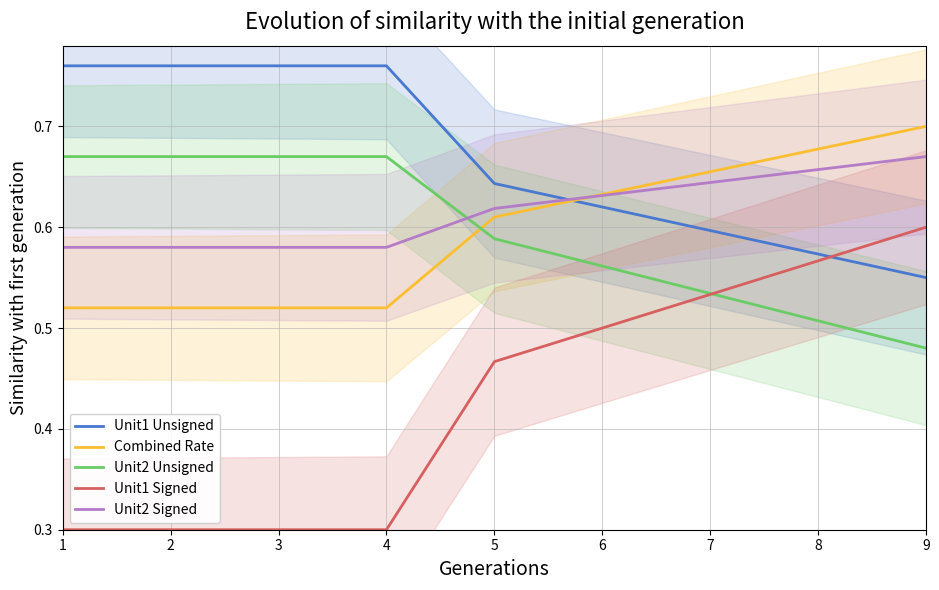

Reading left to right, what are all the values shown in this chart?

Unit1 Unsigned: 0.8	0.8	0.8	0.8	0.6	0.6	0.6	0.6	0.6
Combined Rate: 0.5	0.5	0.5	0.5	0.6	0.6	0.7	0.7	0.7
Unit2 Unsigned: 0.7	0.7	0.7	0.7	0.6	0.6	0.5	0.5	0.5
Unit1 Signed: 0.3	0.3	0.3	0.3	0.5	0.5	0.5	0.6	0.6
Unit2 Signed: 0.6	0.6	0.6	0.6	0.6	0.6	0.6	0.7	0.7